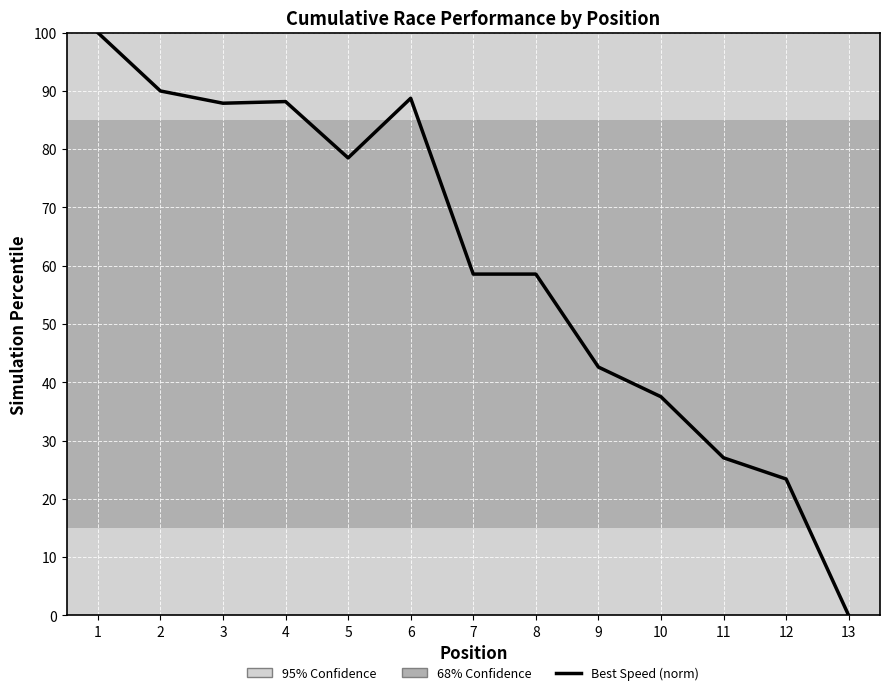

Where is the data nearest to the value 50?

9